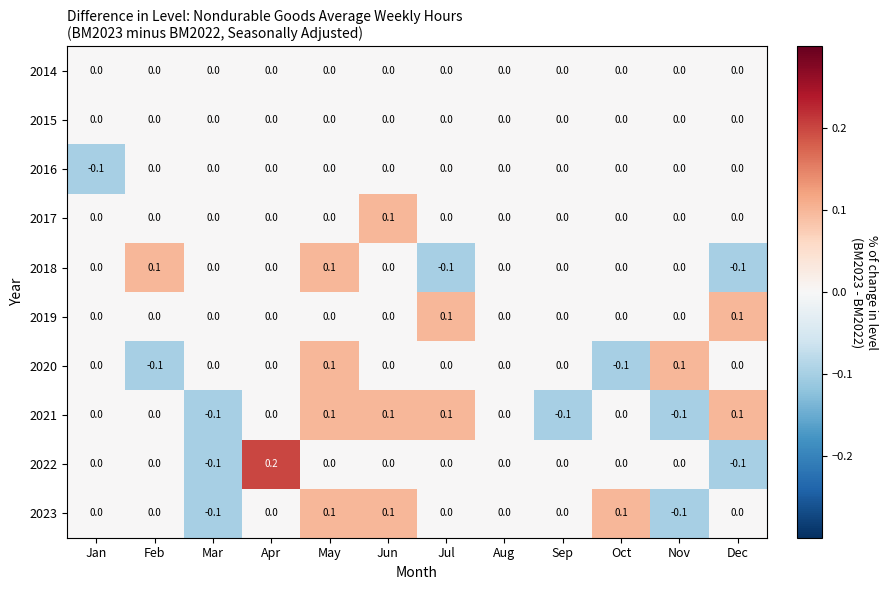

The 2023 series shows 0.0 at Dec. True or false?

True